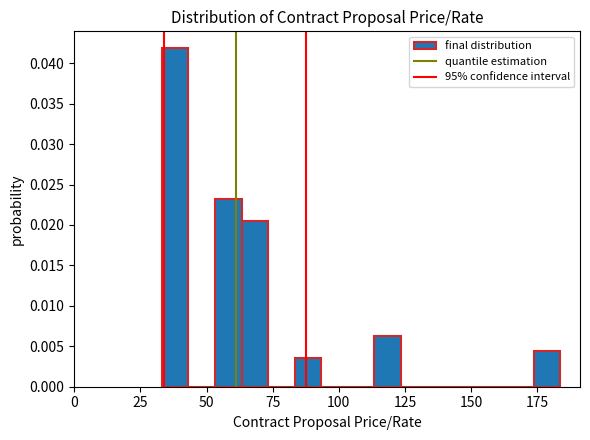

Around what value on the x-axis is the tallest bar? Give the approximate position of its centre, as read against the axis.

40